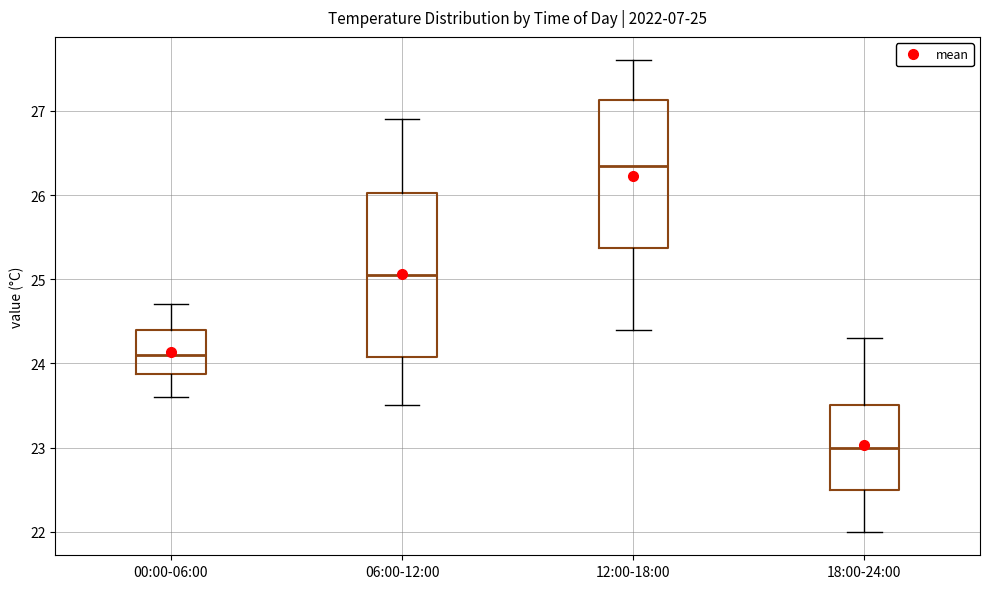

Which box's median line is the lowest?

18:00-24:00